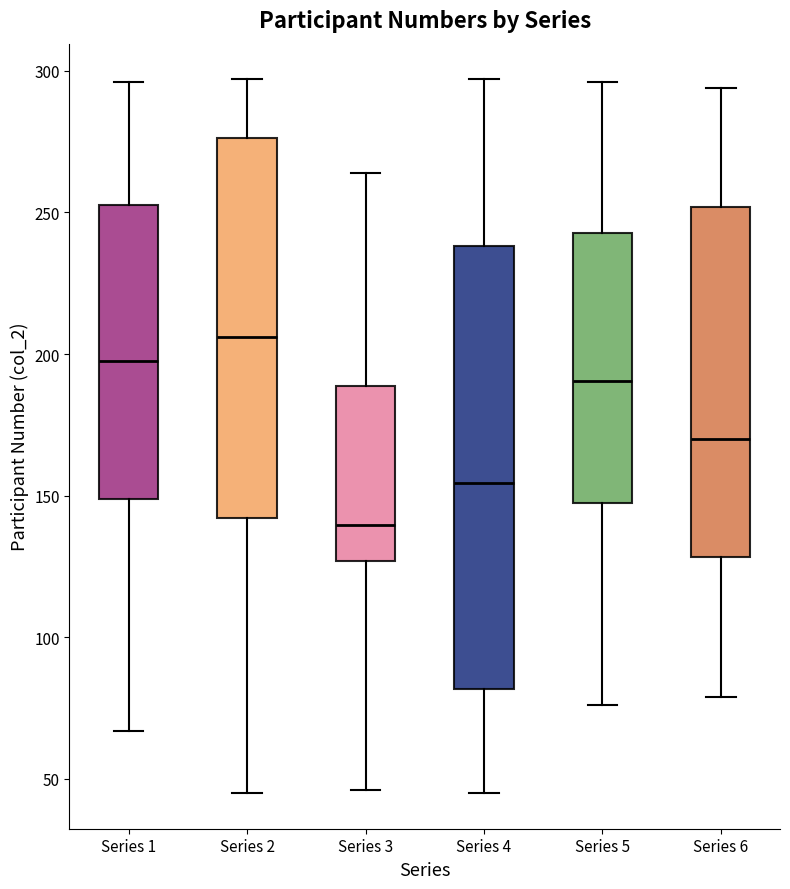

Reading left to right, transcribe this box plot: for each box, give where its median line is, the range the box spans, and where its two whiskers end, as read against the y-axis. The values are not printed on the chart, so give them approximately, as read against the axis.

Series 1: median 200, box 150 to 255, whiskers 65 to 295
Series 2: median 205, box 140 to 275, whiskers 45 to 295
Series 3: median 140, box 125 to 190, whiskers 45 to 265
Series 4: median 155, box 80 to 240, whiskers 45 to 295
Series 5: median 190, box 150 to 245, whiskers 75 to 295
Series 6: median 170, box 130 to 250, whiskers 80 to 295